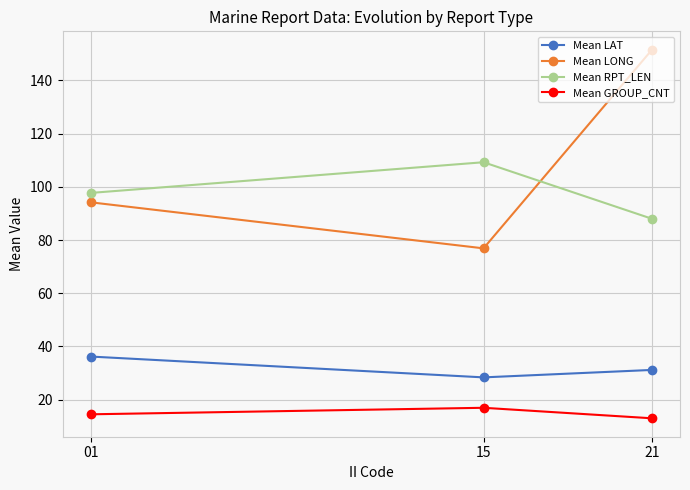

List the series in order of their peak value, lowest first.

Mean GROUP_CNT, Mean LAT, Mean RPT_LEN, Mean LONG